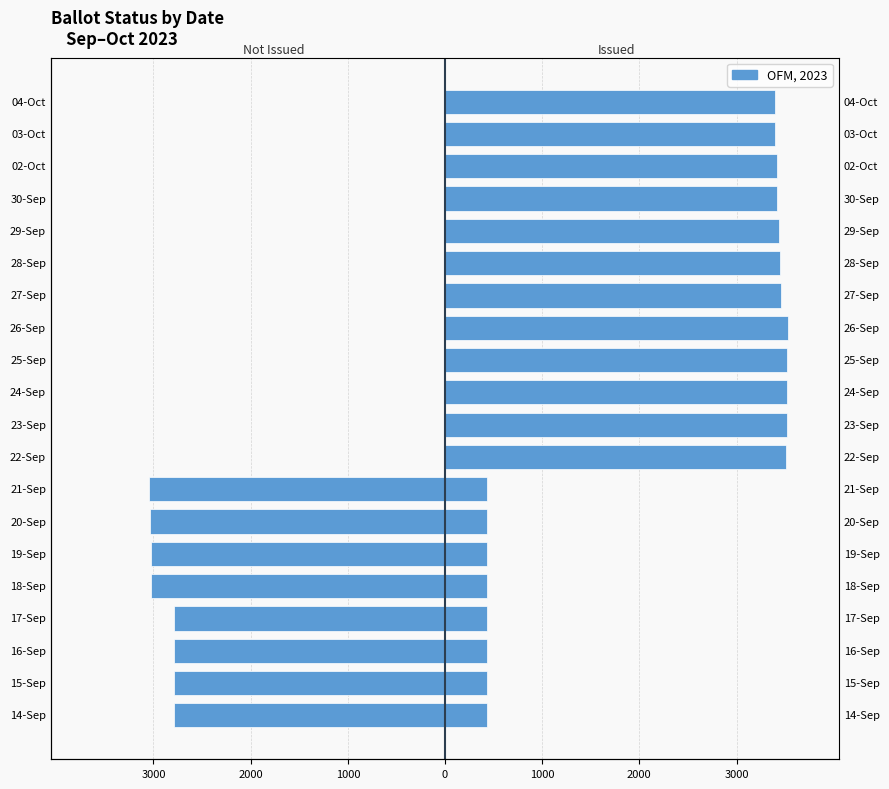

Is it true that ISSUED equals 436 at 16-Sep?

True